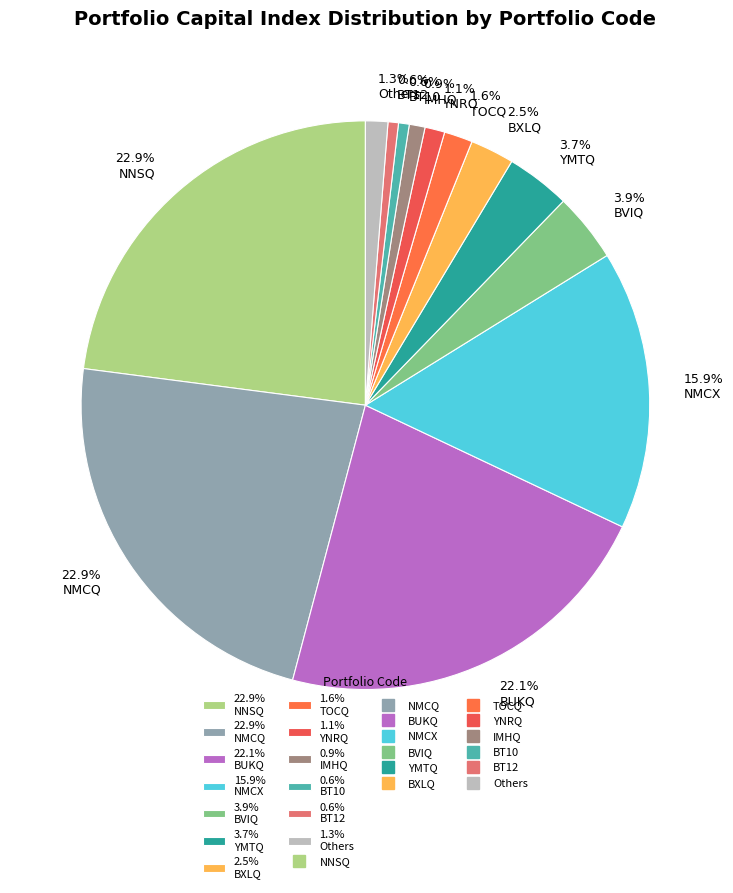

To the nearest percent, what is the average slice percentage?

8%